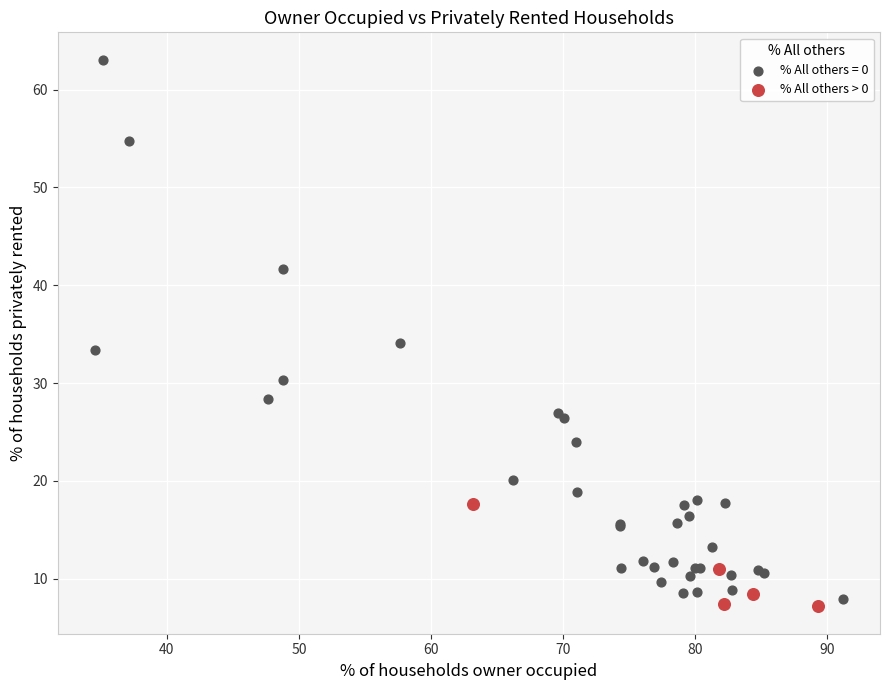

Which series has the widest spread of Y values?

% All others = 0